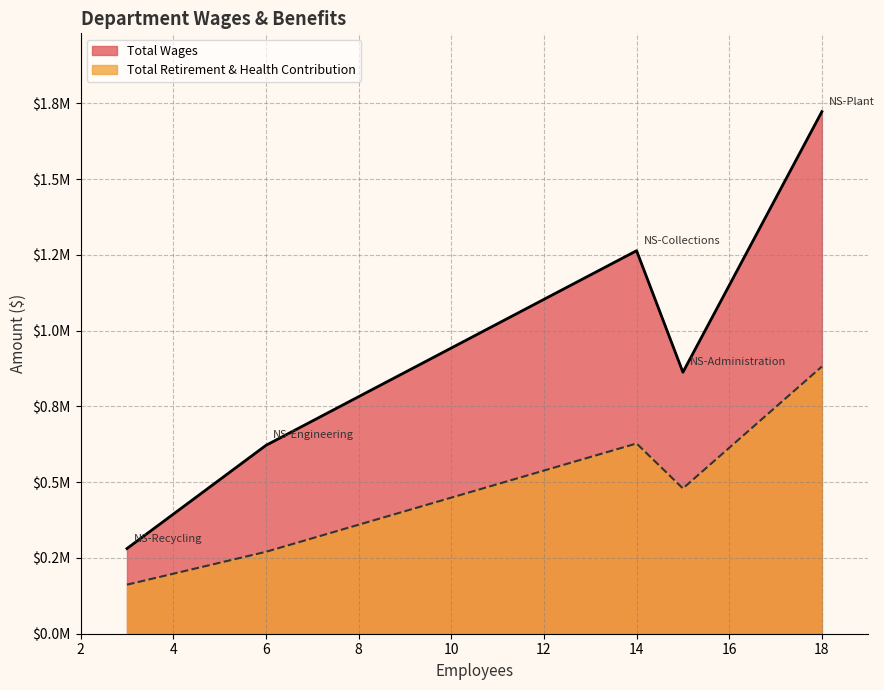

Reading left to right, what are all the values shown in this chart?

Total Wages: NS-Plant=1722967	NS-Collections=1264026	NS-Administration=862914	NS-Engineering=621685	NS-Recycling=281151
Total Retirement & Health Contribution: NS-Plant=881807	NS-Collections=627830	NS-Administration=479483	NS-Engineering=270360	NS-Recycling=161894